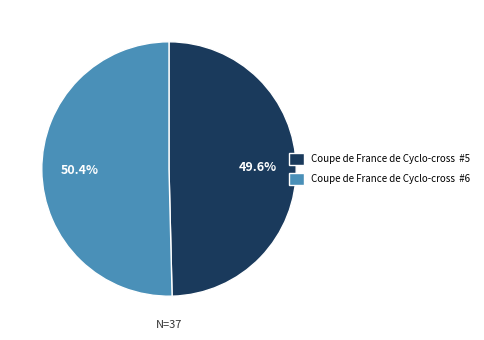

How much of the chart is everything except Coupe de France de Cyclo-cross #6?

49.6%